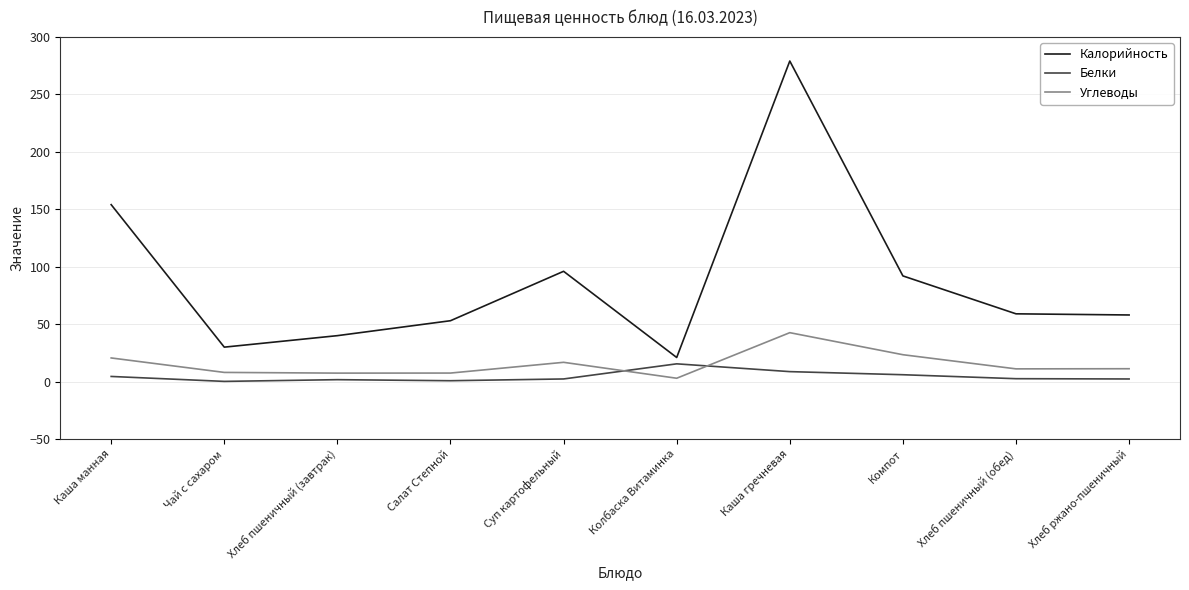

What is the total value across all series at Хлеб ржано-пшеничный?

71.5